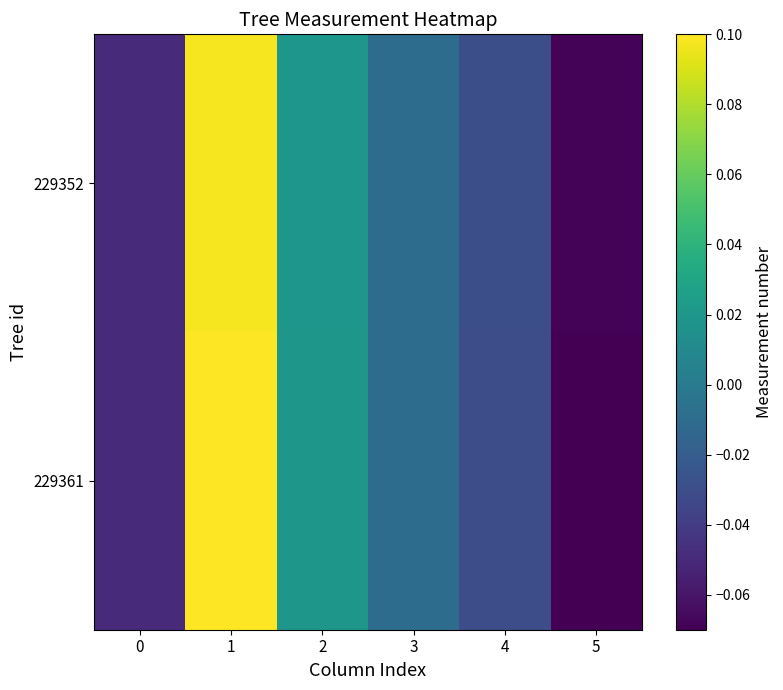

Reading left to right, transcribe all the data shown in this chart.

229352: 0=-0.0	1=0.1	2=0.0	3=-0.0	4=-0.0	5=-0.1
229361: 0=-0.1	1=0.1	2=0.0	3=-0.0	4=-0.0	5=-0.1